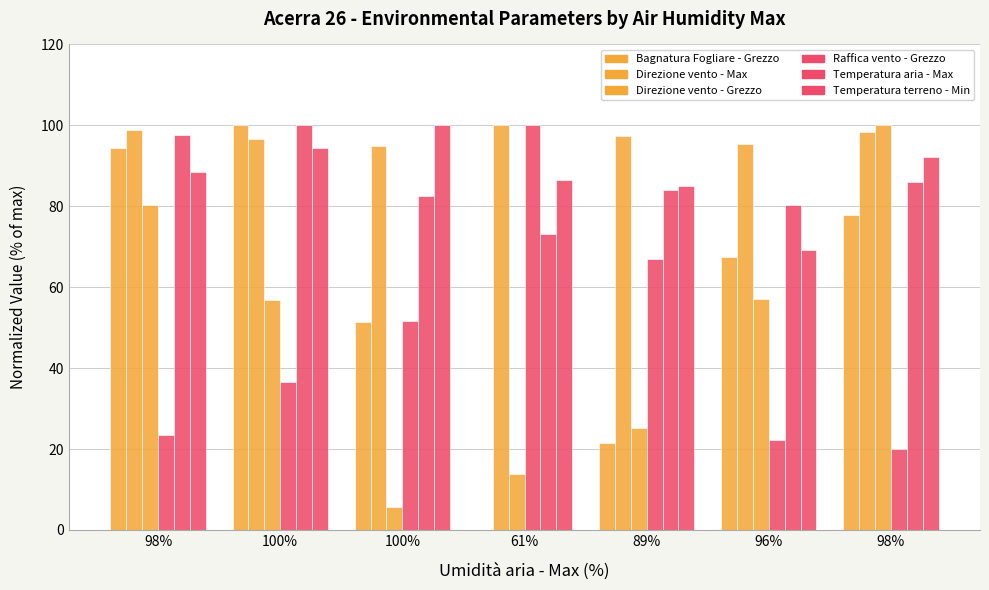

What is the lowest value of the Temperatura terreno - Min series?

69.3